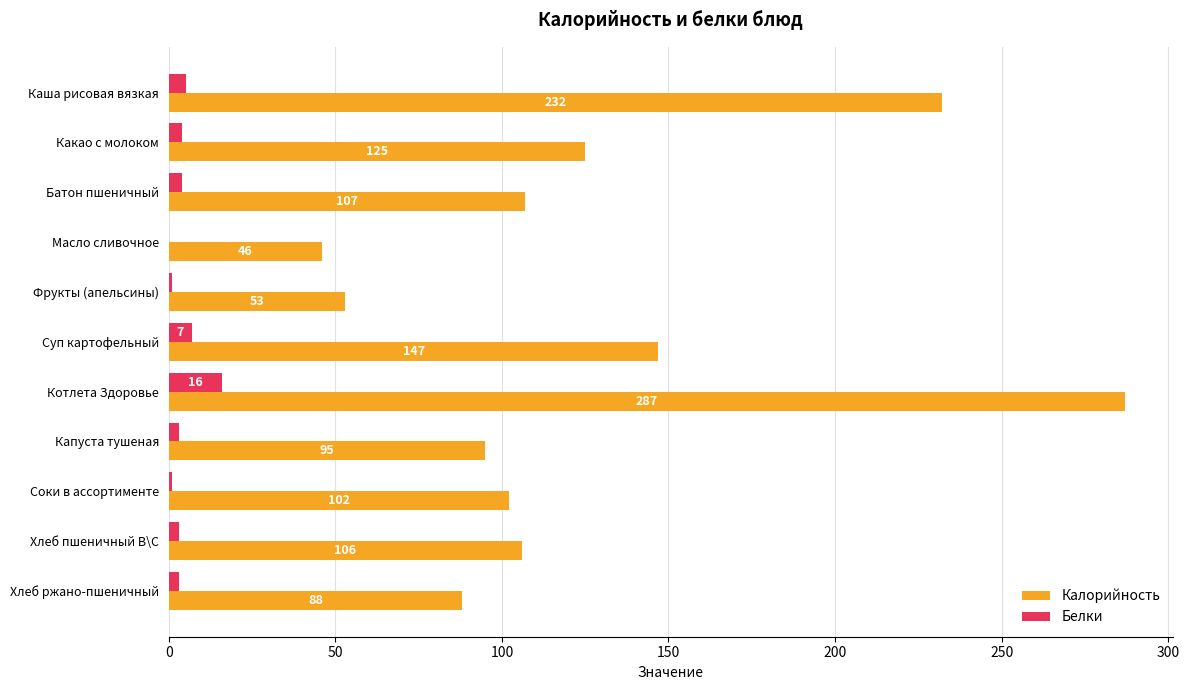

Which series changed the most between Соки в ассортименте and Хлеб пшеничный В\С?

Калорийность